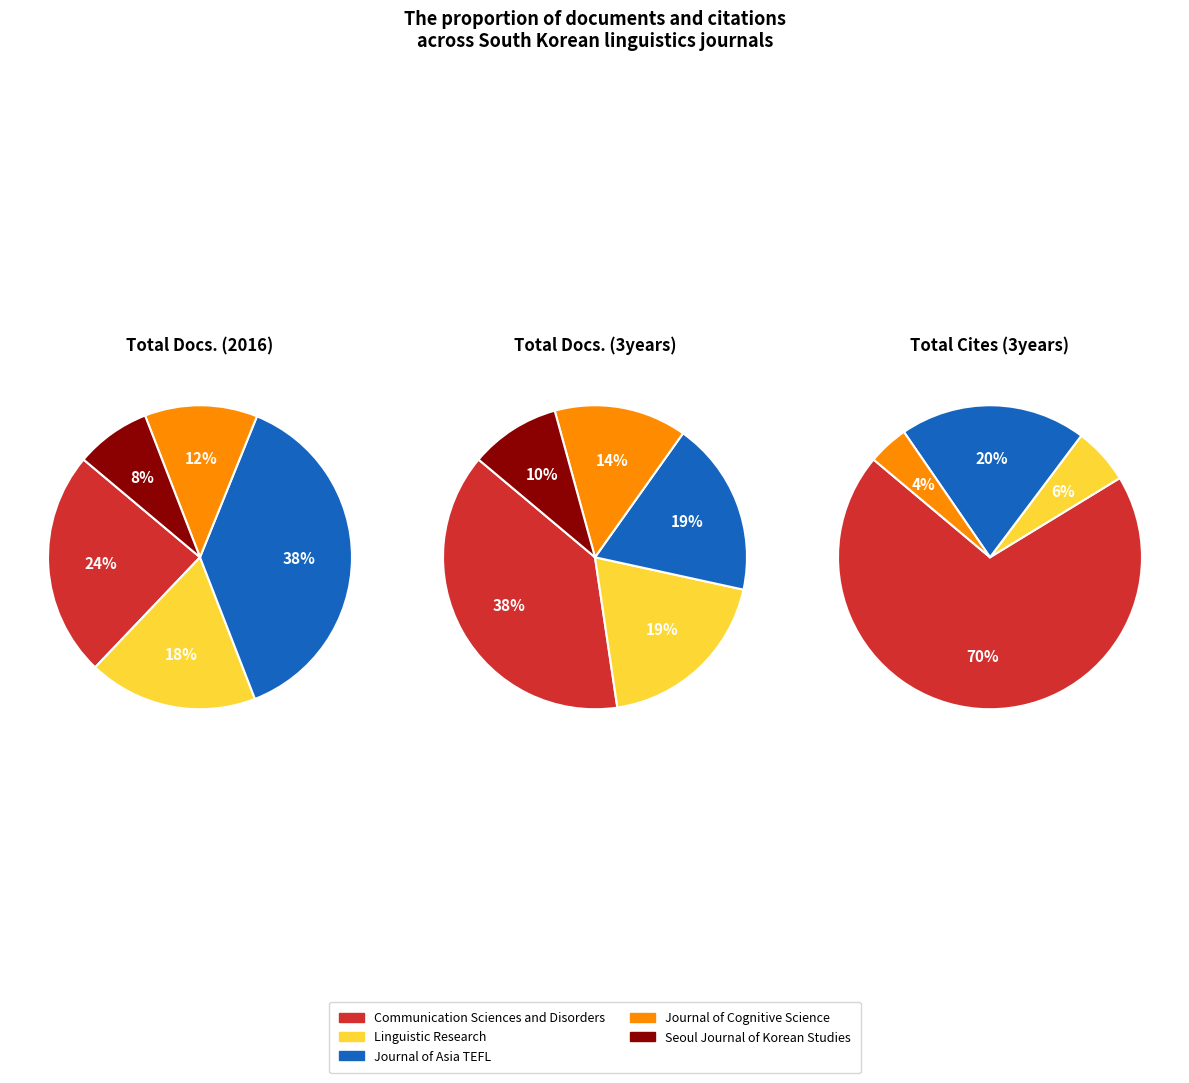

Do Journal of
Cognitive Science and Linguistic Research together represent more than half of the pie?

No